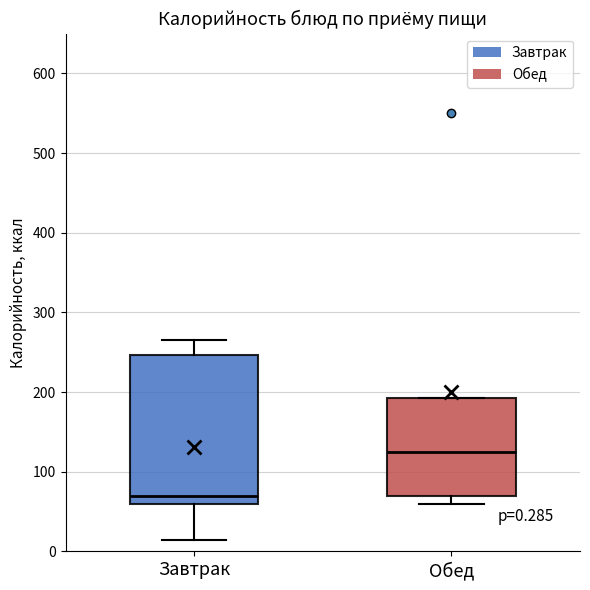

Which box is the tallest, from its lower edge to its upper edge?

Завтрак